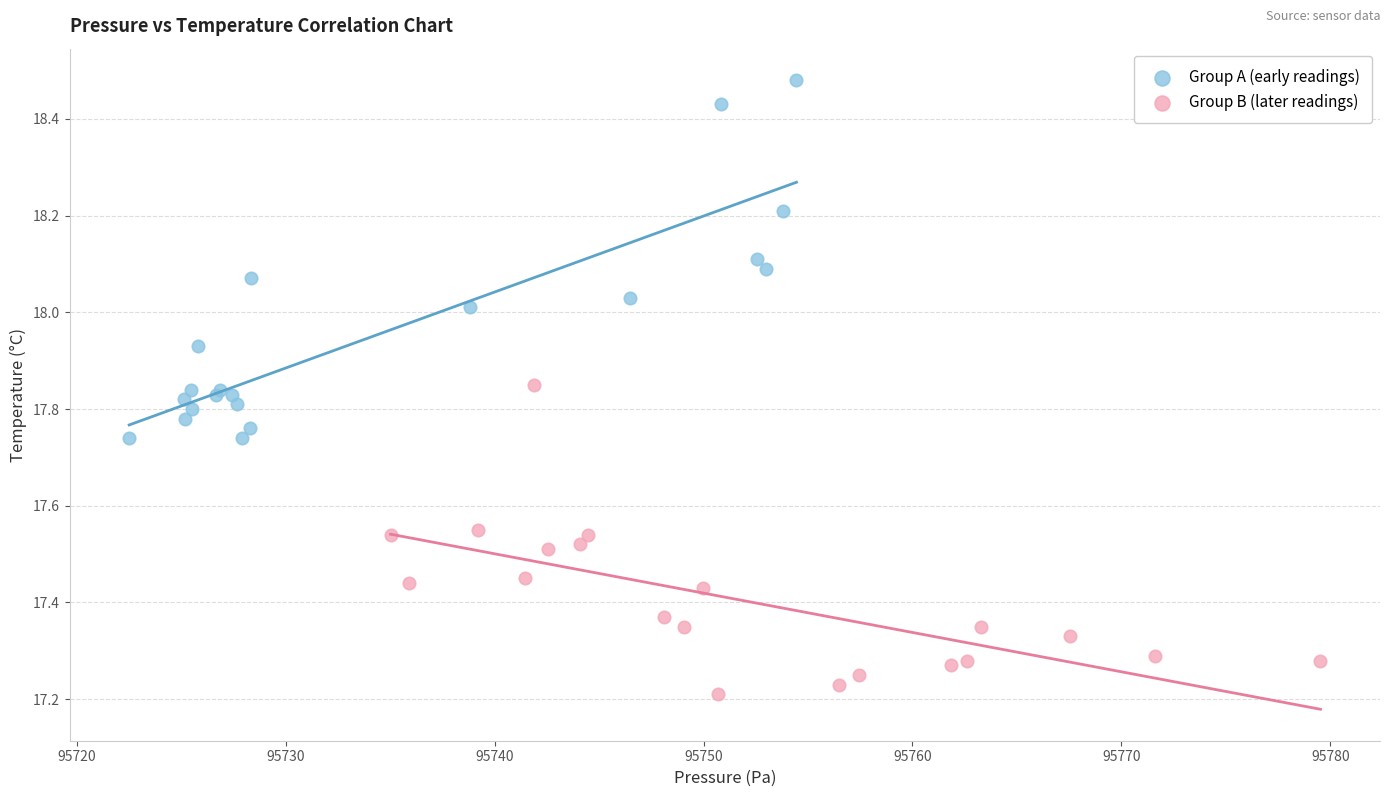

Which series reaches the minimum Y coordinate?

Group B (later readings)